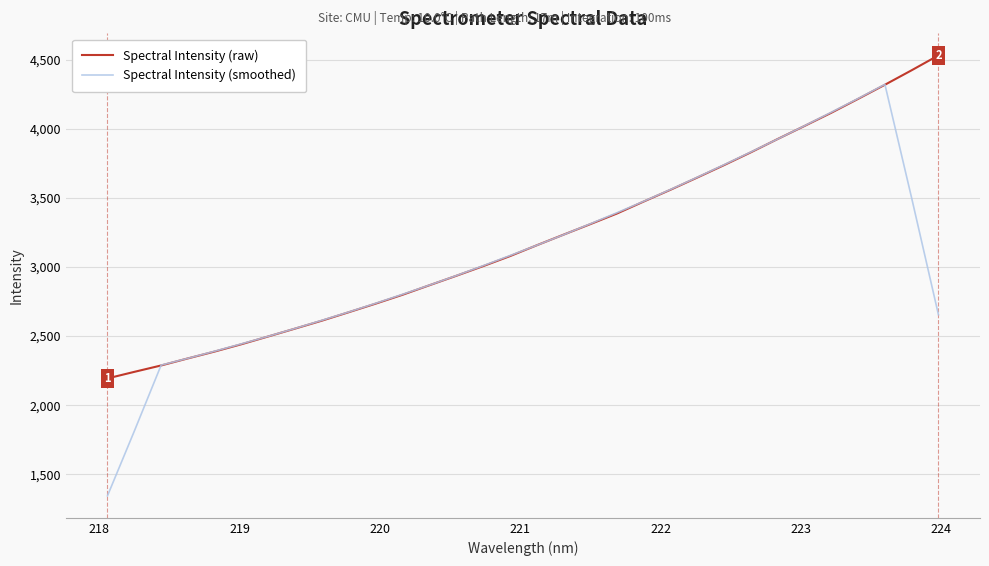

What is the minimum value shown in the chart?

1344.3